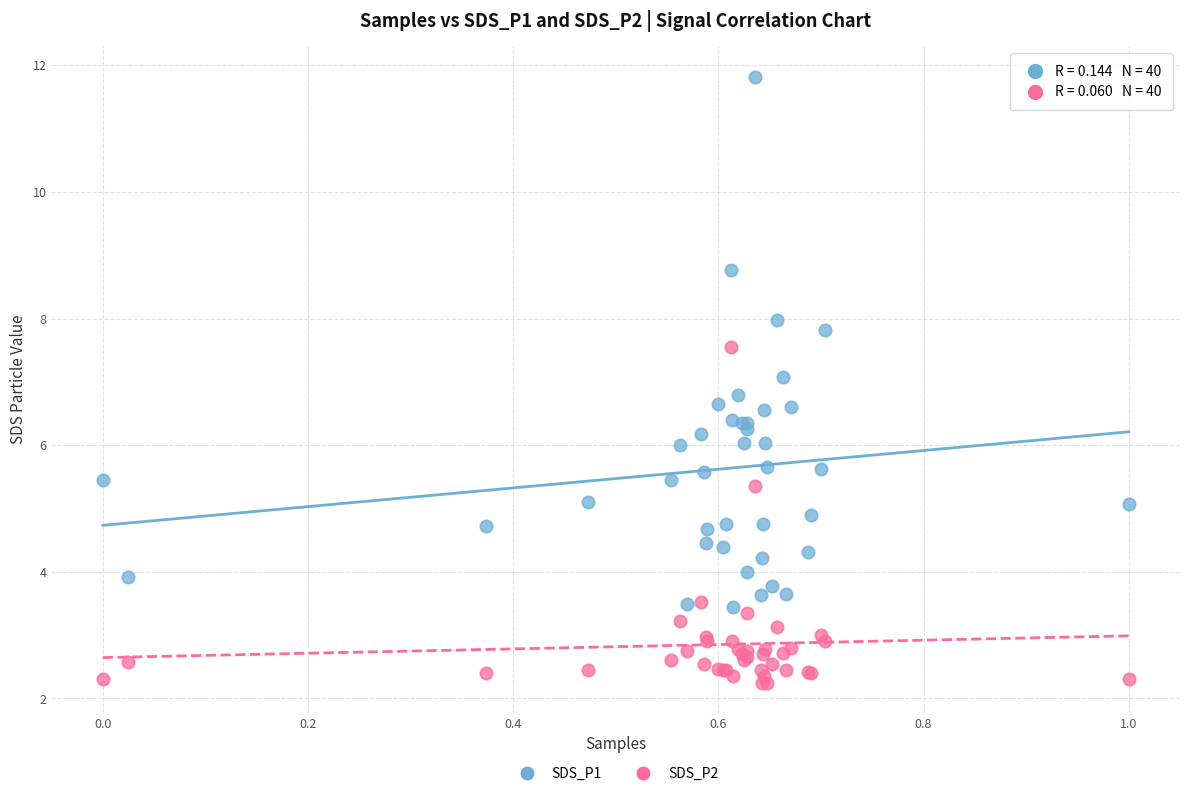

Which series reaches the minimum Y coordinate?

SDS_P2